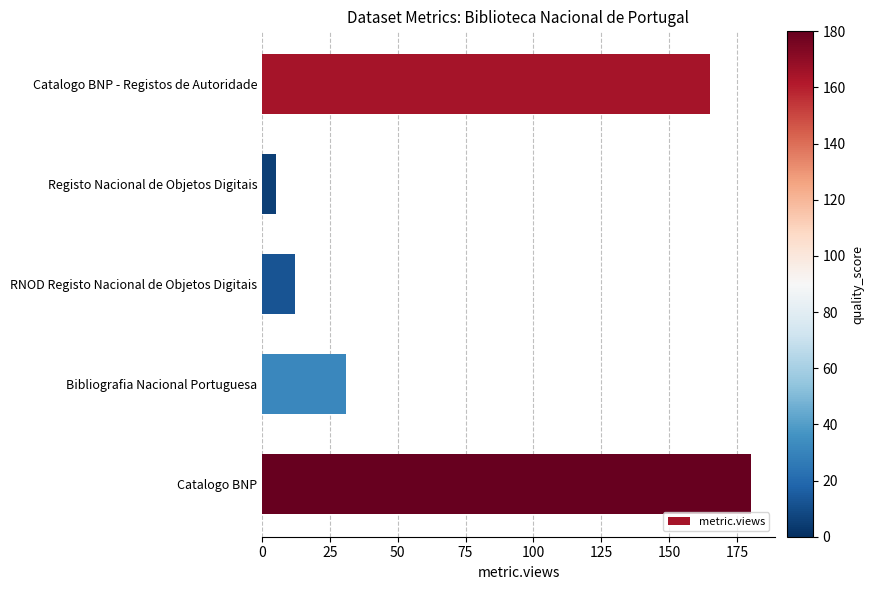

Rank the categories by value from highest to lowest.

Catalogo BNP, Catalogo BNP - Registos de Autoridade, Bibliografia Nacional Portuguesa, RNOD Registo Nacional de Objetos Digitais, Registo Nacional de Objetos Digitais